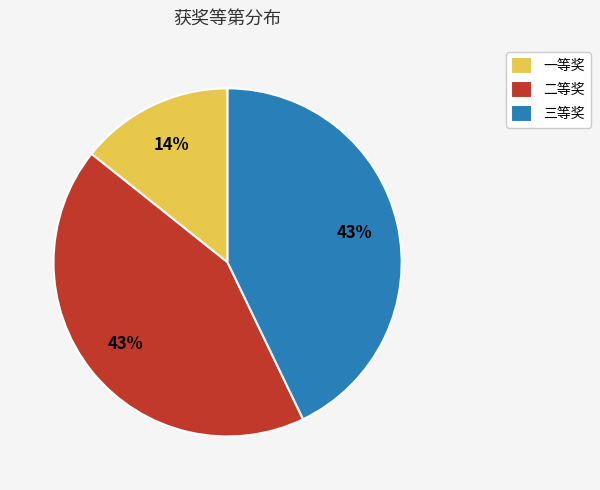

Do 三等奖 and 一等奖 together represent more than half of the pie?

Yes